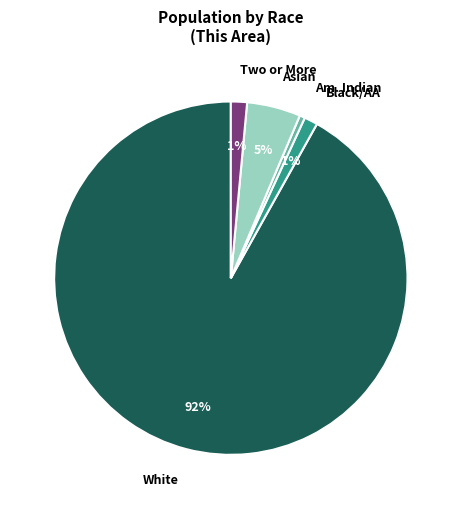

What percentage is the Asian slice, to the nearest percent?

5%